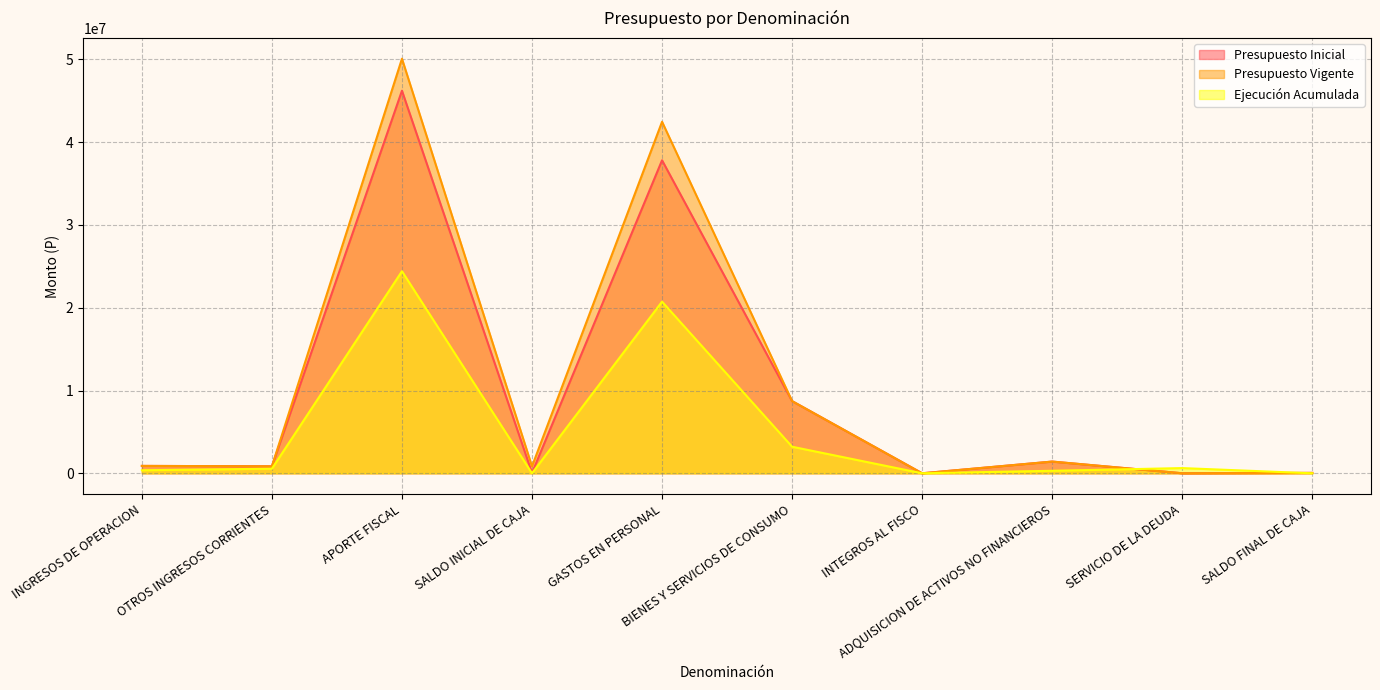

Where is the first local maximum for Ejecución Acumulada?

APORTE FISCAL